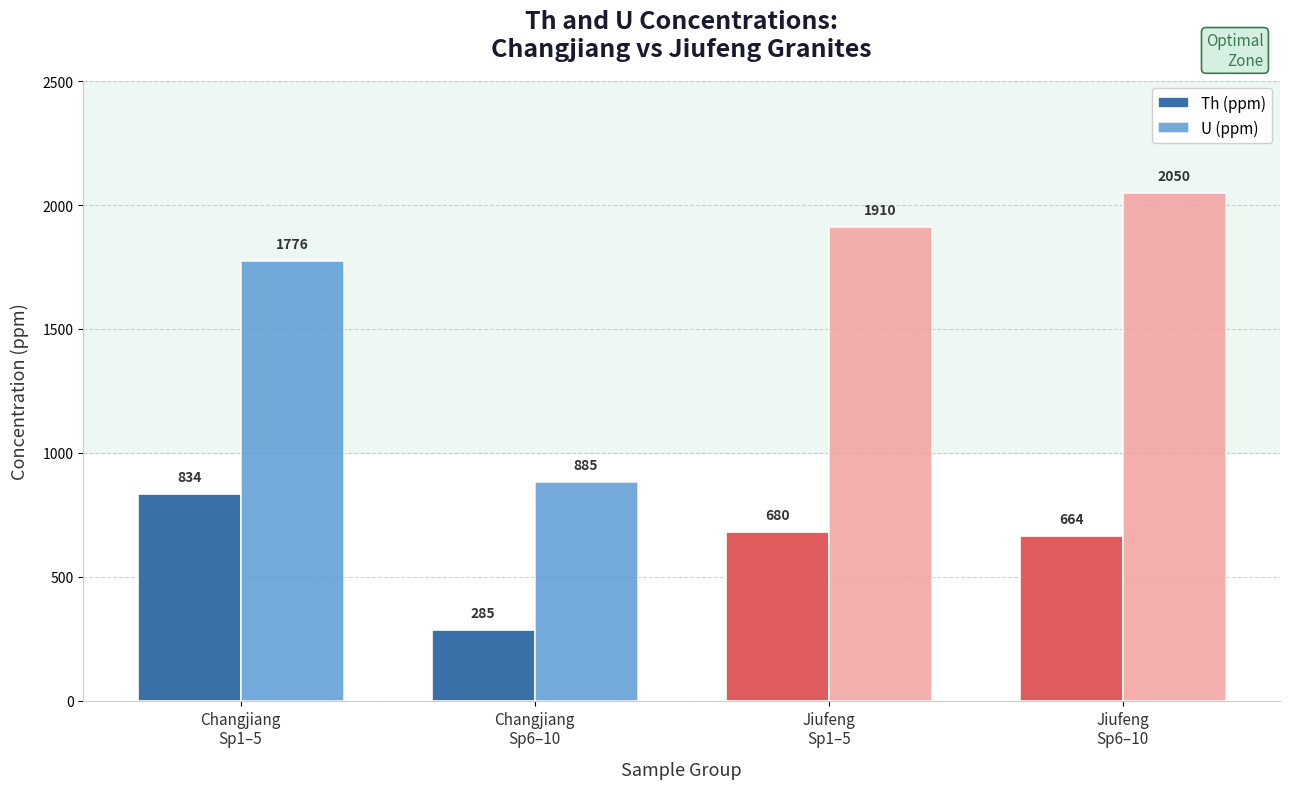

What is the highest value of the Th (ppm) series?

834.0